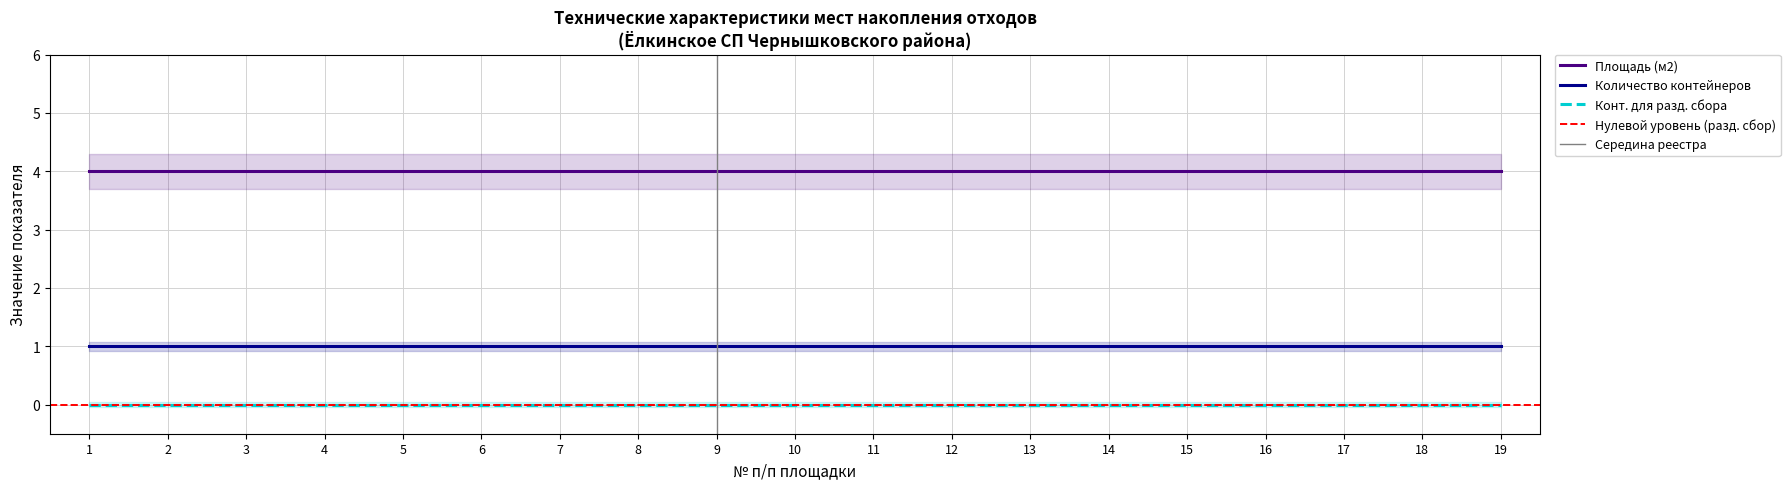

List the series in order of their overall mean, lowest first.

Конт. для разд. сбора, Количество контейнеров, Площадь (м2)